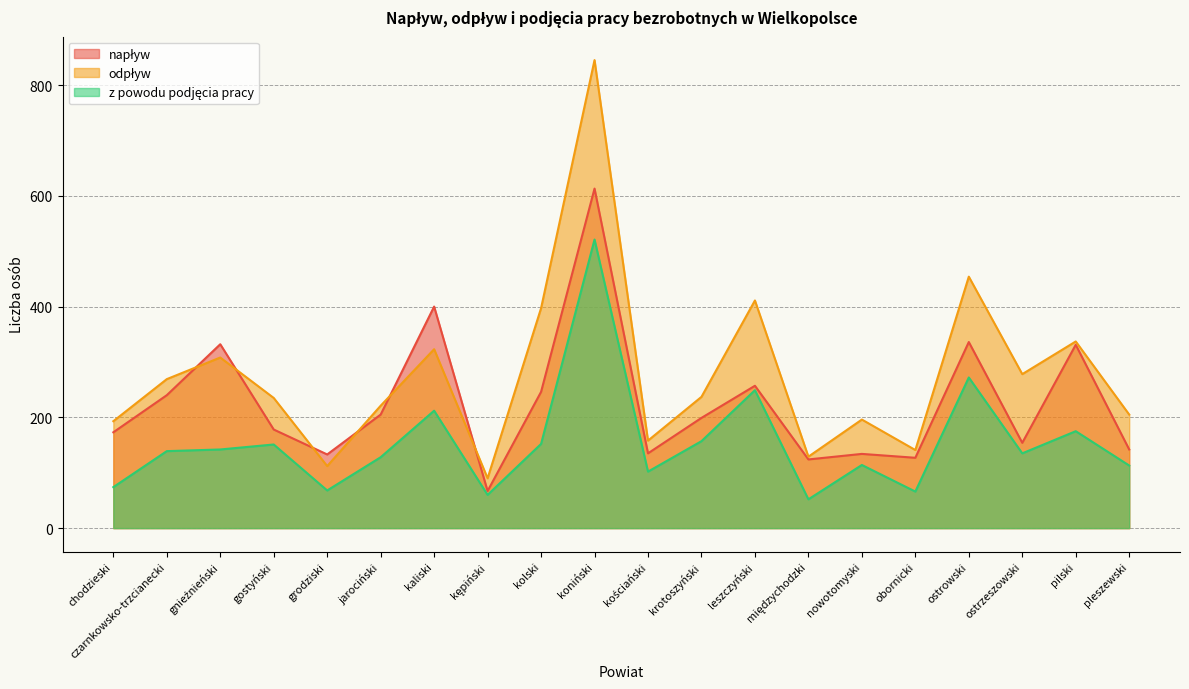

What are all the series names shown in the legend?

napływ, odpływ, z powodu podjęcia pracy